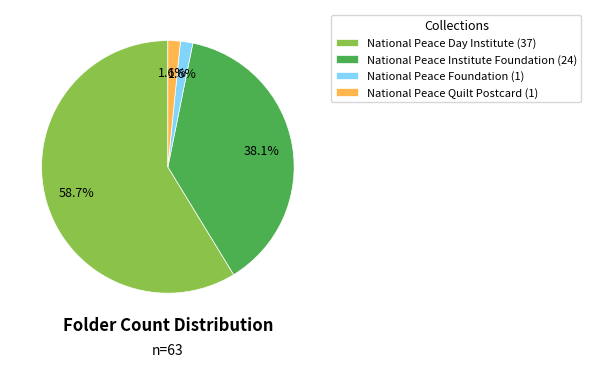

Does any single category account for the majority?

Yes